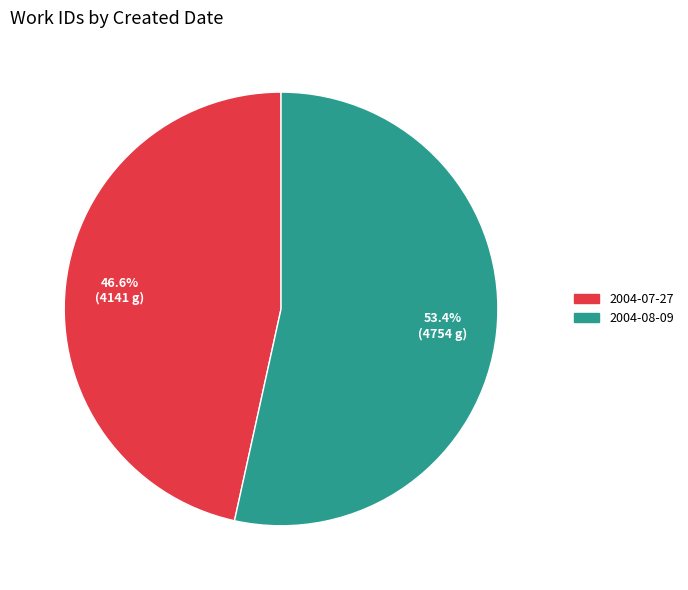

What is the total percentage of 2004-08-09 and 2004-07-27?

100.0%